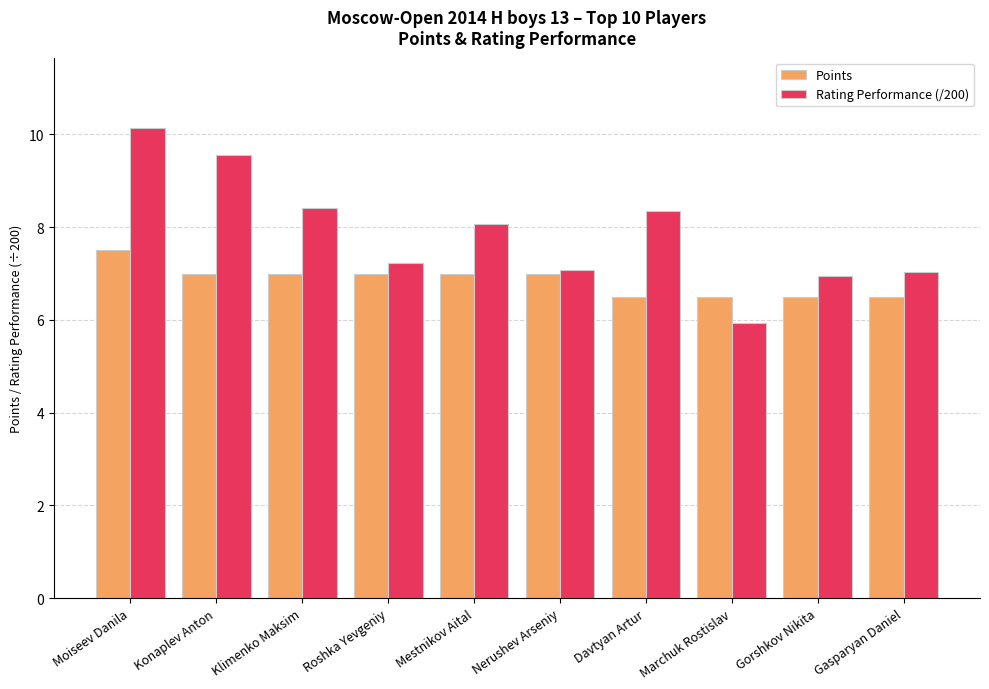

What is the label of the 9th bar from the left?

Gorshkov Nikita